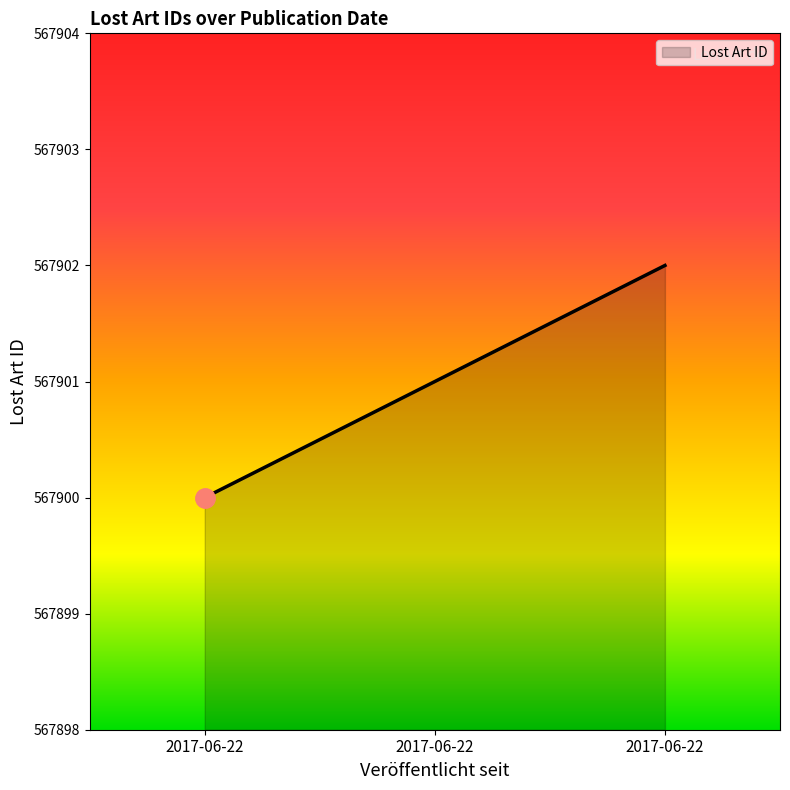

Reading left to right, list all the values displayed in this chart.

567900	567901	567902